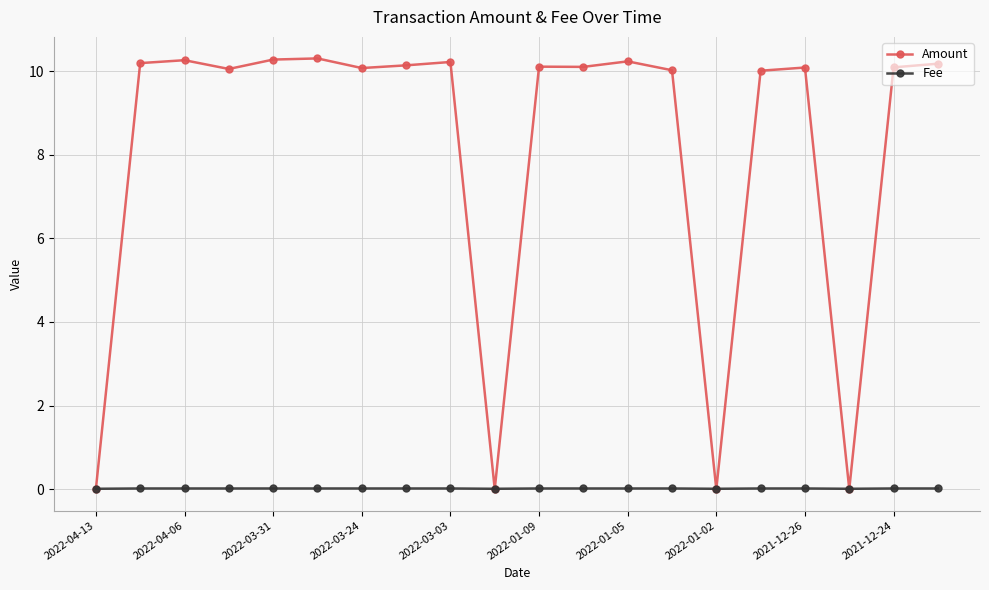

How many lines are shown in the chart?

2